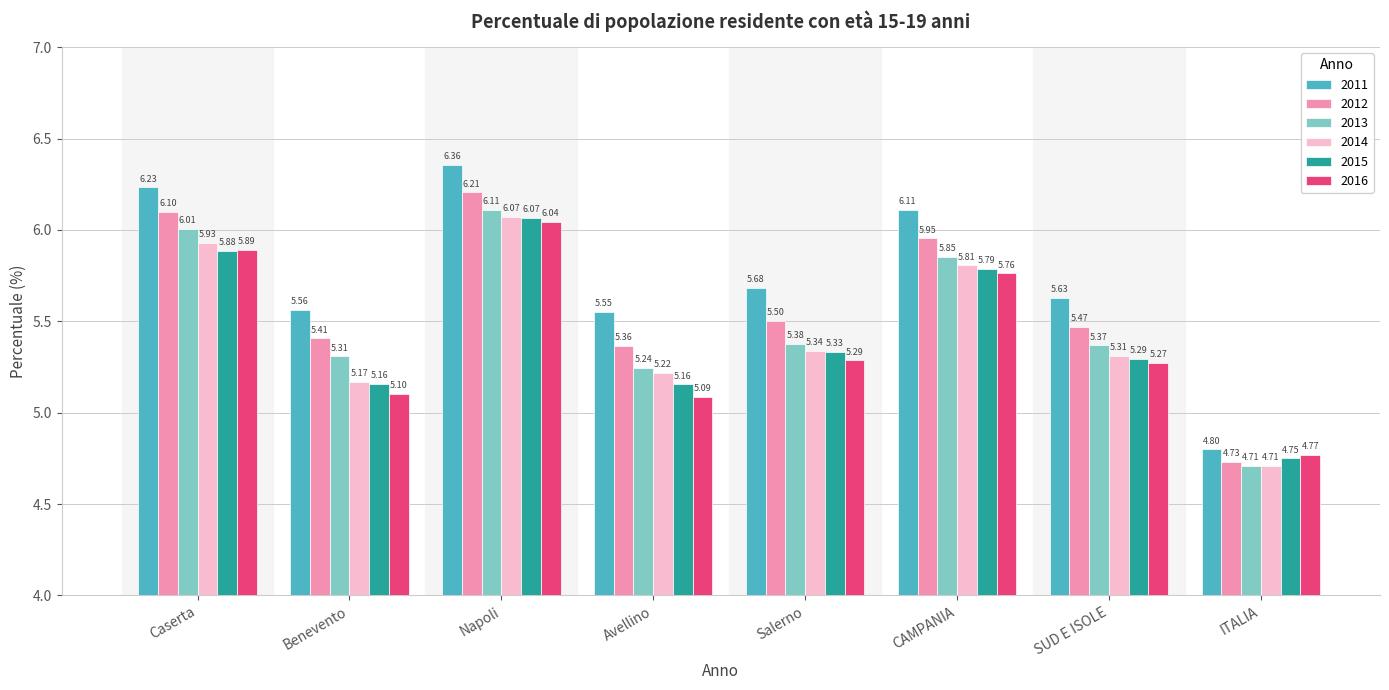

Does the chart contain any negative values?

No